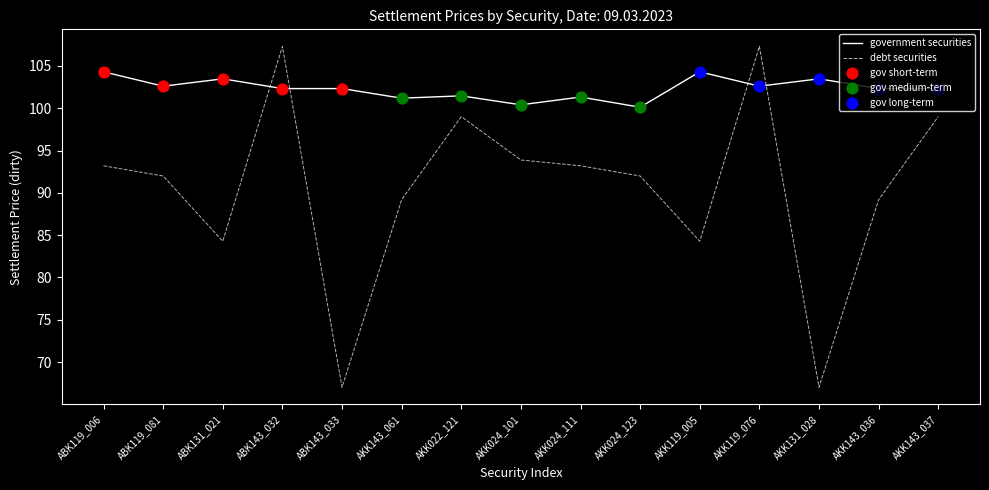

Which series has the largest total across all categories?

government securities